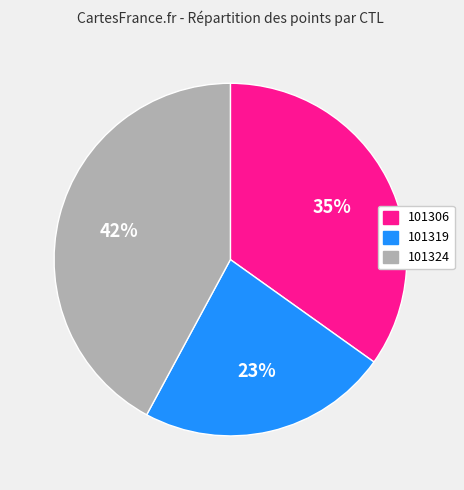

What is the largest slice in the pie chart?

101324